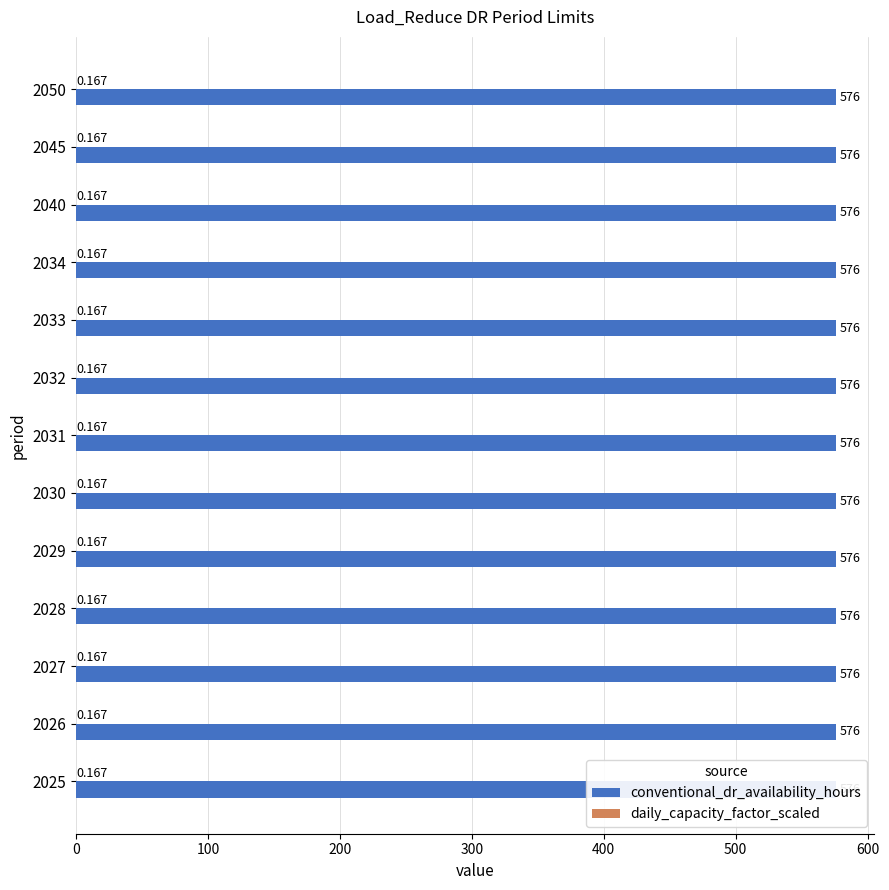

The daily_capacity_factor_scaled series shows 0.3 at 2033. True or false?

False